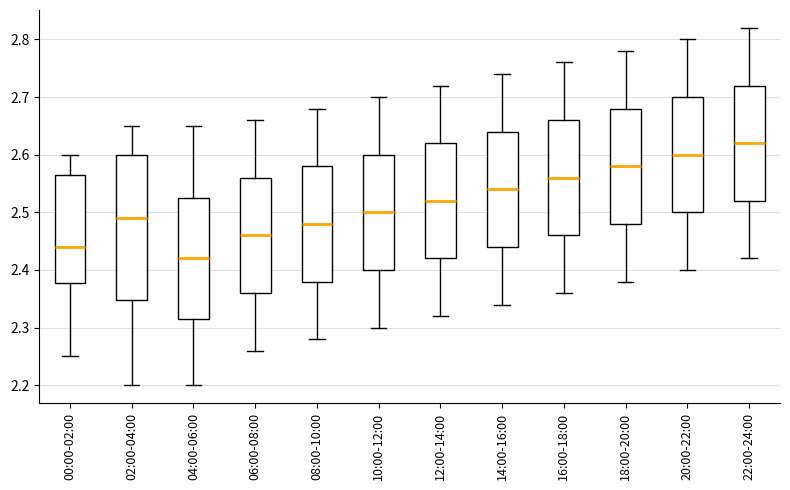

Reading left to right, read every box against the y-axis: the position of its median line, the range the box covers, and the ends of its whiskers. The values are not printed on the chart, so give them approximately, as read against the axis.

00:00-02:00: median 2.44, box 2.38 to 2.57, whiskers 2.25 to 2.60
02:00-04:00: median 2.49, box 2.35 to 2.60, whiskers 2.20 to 2.65
04:00-06:00: median 2.42, box 2.32 to 2.53, whiskers 2.20 to 2.65
06:00-08:00: median 2.46, box 2.36 to 2.56, whiskers 2.26 to 2.66
08:00-10:00: median 2.48, box 2.38 to 2.58, whiskers 2.28 to 2.68
10:00-12:00: median 2.50, box 2.40 to 2.60, whiskers 2.30 to 2.70
12:00-14:00: median 2.52, box 2.42 to 2.62, whiskers 2.32 to 2.72
14:00-16:00: median 2.54, box 2.44 to 2.64, whiskers 2.34 to 2.74
16:00-18:00: median 2.56, box 2.46 to 2.66, whiskers 2.36 to 2.76
18:00-20:00: median 2.58, box 2.48 to 2.68, whiskers 2.38 to 2.78
20:00-22:00: median 2.60, box 2.50 to 2.70, whiskers 2.40 to 2.80
22:00-24:00: median 2.62, box 2.52 to 2.72, whiskers 2.42 to 2.82